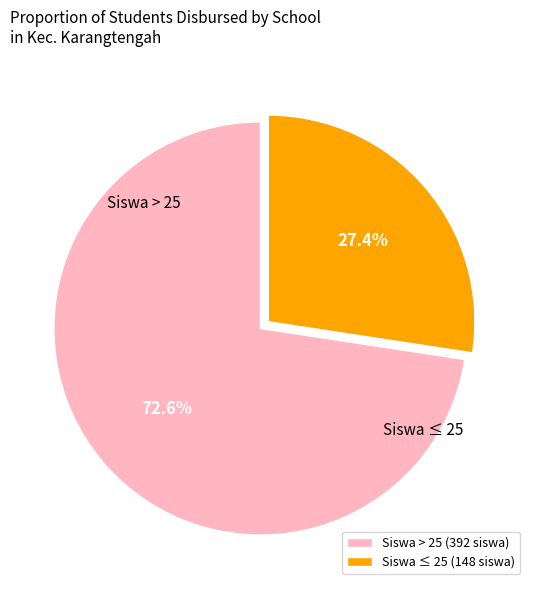

Count the number of slices in the pie.

2